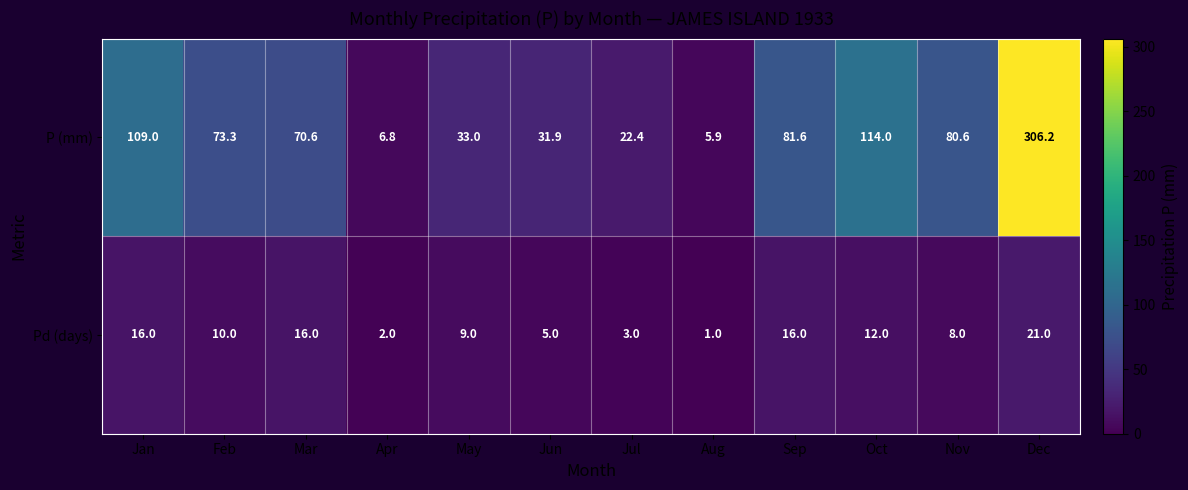

What is the maximum value for P (mm)?

306.2